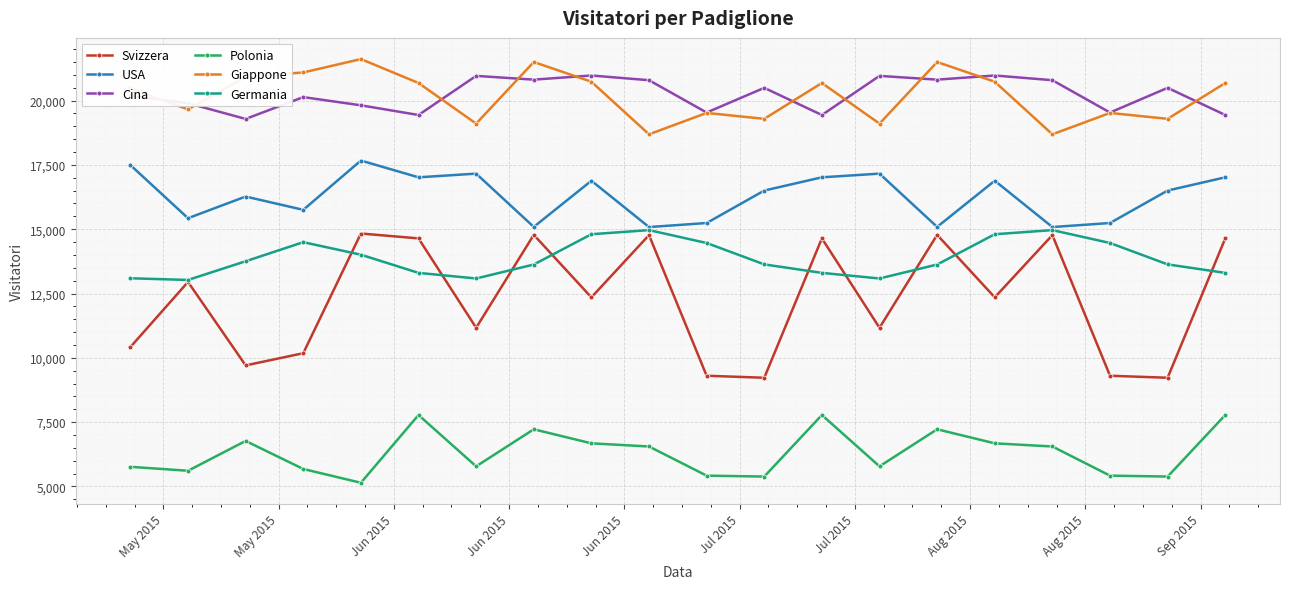

At how many categories does at least one series exceed 12855?

20